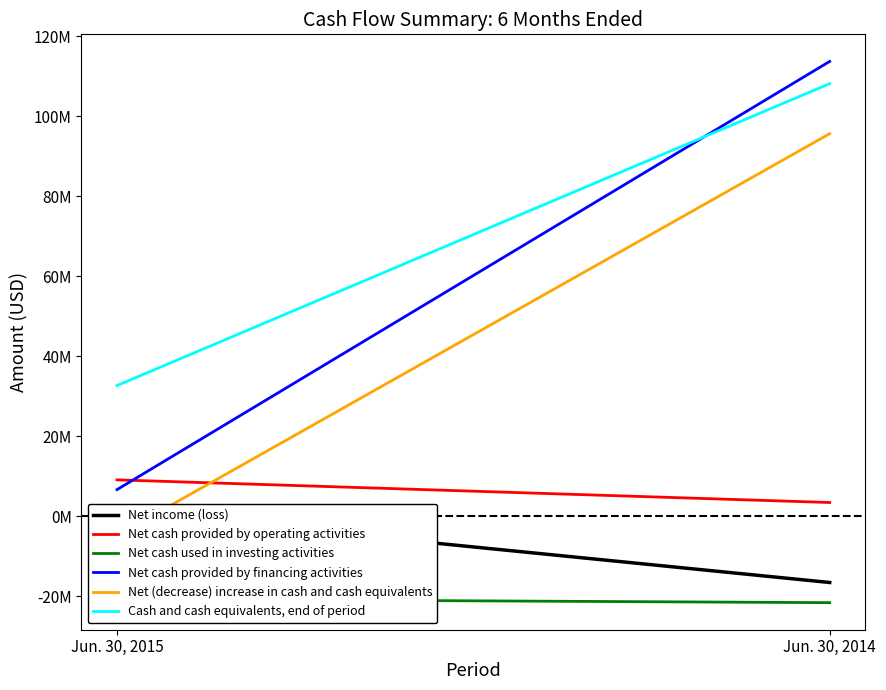

Reading left to right, list all the values displayed in this chart.

Net income (loss): 1268000	-16514000
Net cash provided by operating activities: 9144000	3482000
Net cash used in investing activities: -20646000	-21555000
Net cash provided by financing activities: 6704000	113758000
Net (decrease) increase in cash and cash equivalents: -4798000	95685000
Cash and cash equivalents, end of period: 32722000	108200000